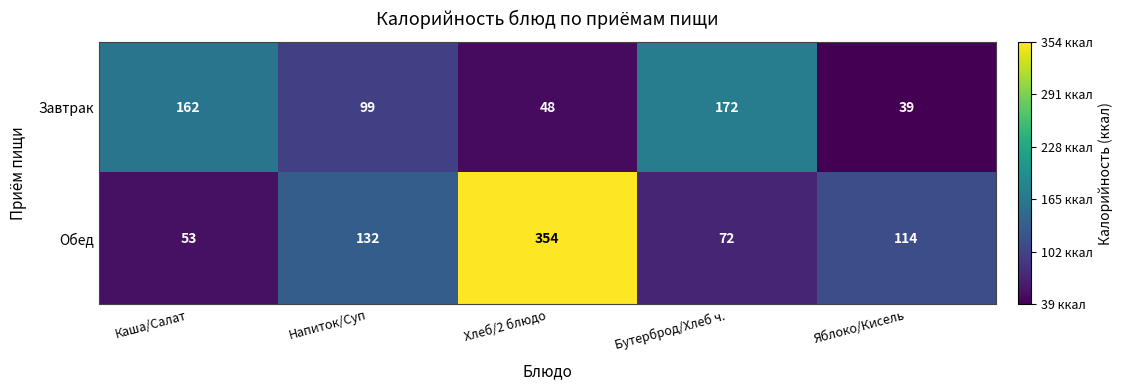

What is the approximate value of Обед at Каша/Салат, to the nearest 5?

55